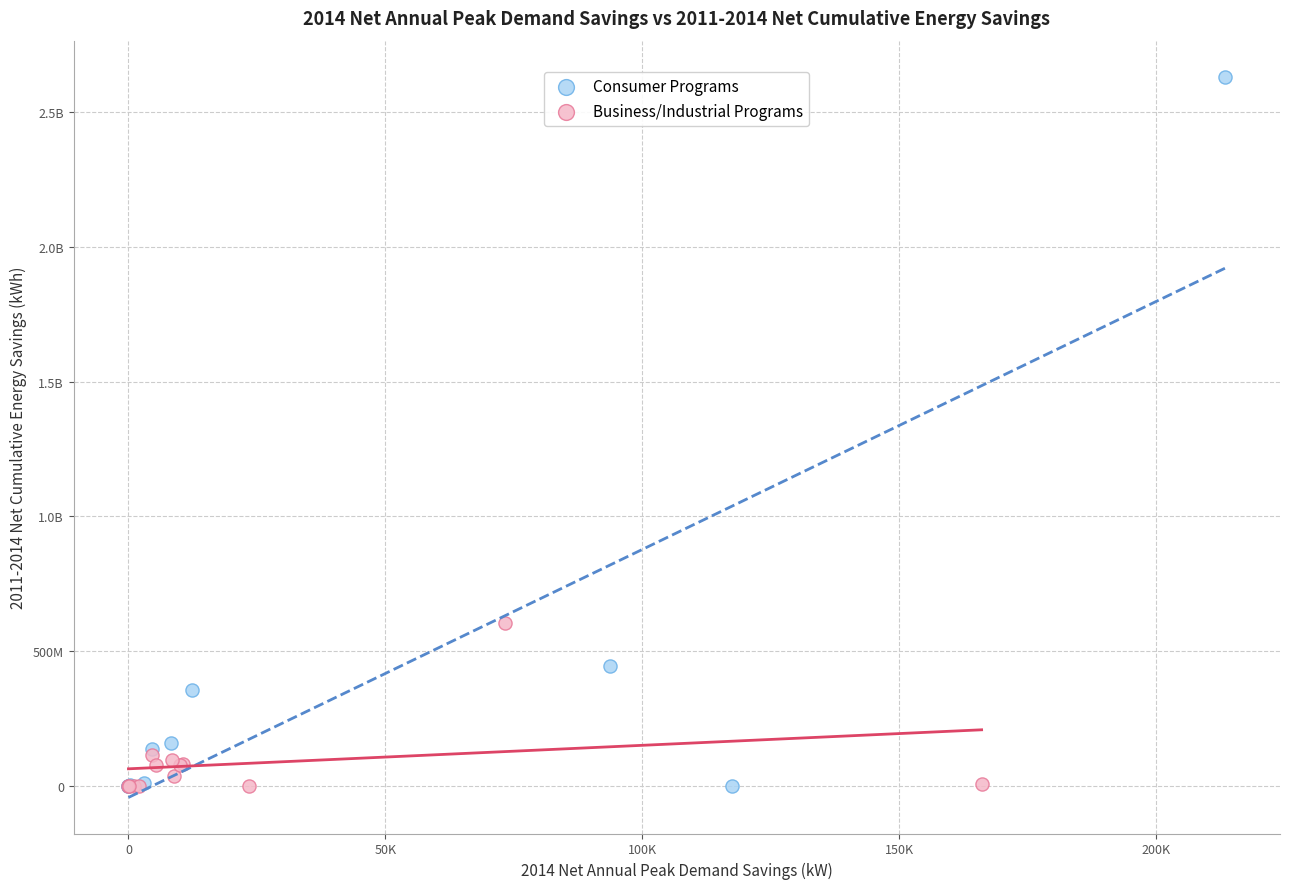

What are all the series names shown in the legend?

Consumer Programs, Business/Industrial Programs